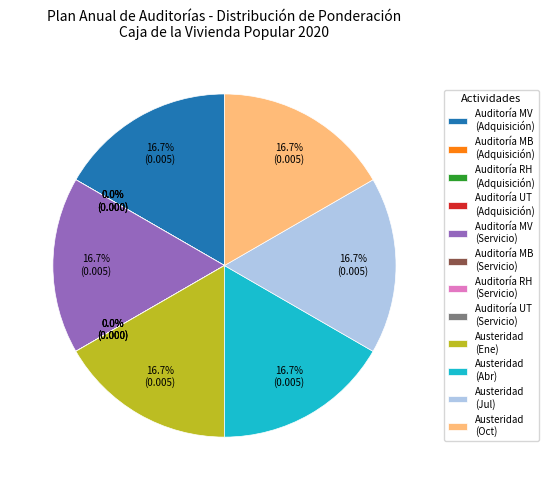

Which category has the smallest portion of the pie?

Auditoría Proceso de Mejoramiento de Barrios (Adquisición)